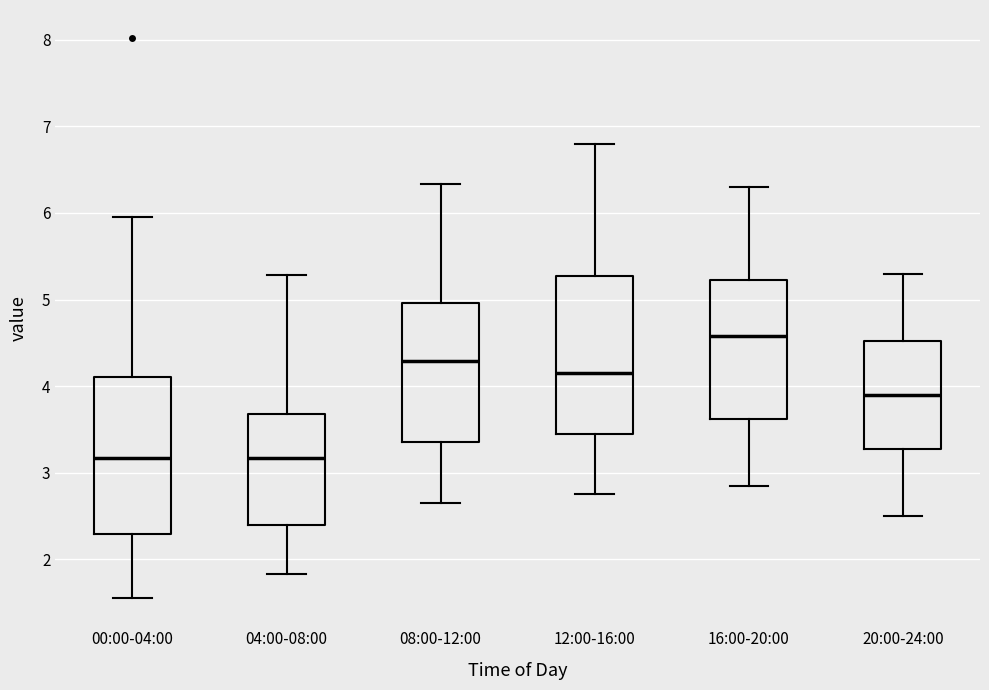

Which box's median line is the highest?

16:00-20:00